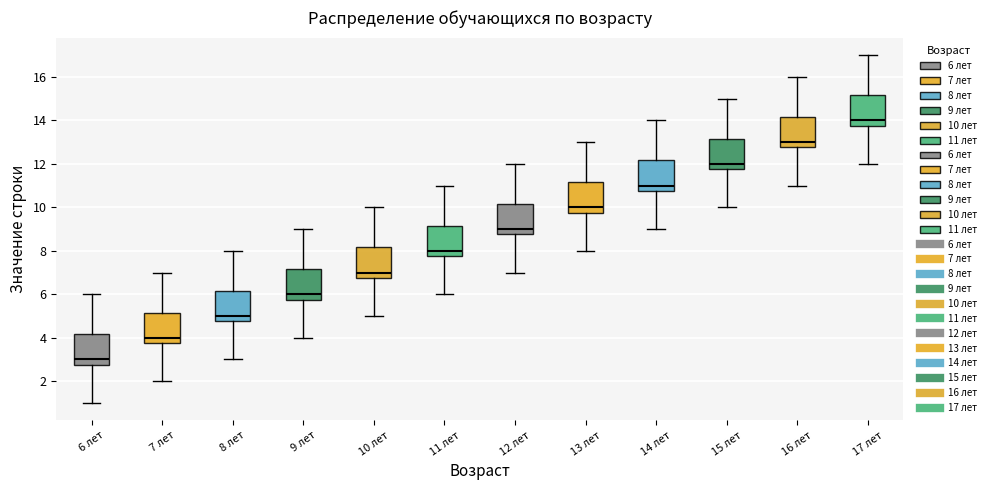

Reading left to right, read every box against the y-axis: the position of its median line, the range the box covers, and the ends of its whiskers. The values are not printed on the chart, so give them approximately, as read against the axis.

6 лет: median 3.0, box 2.8 to 4.2, whiskers 1.0 to 6.0
7 лет: median 4.0, box 3.8 to 5.2, whiskers 2.0 to 7.0
8 лет: median 5.0, box 4.8 to 6.2, whiskers 3.0 to 8.0
9 лет: median 6.0, box 5.8 to 7.2, whiskers 4.0 to 9.0
10 лет: median 7.0, box 6.8 to 8.2, whiskers 5.0 to 10.0
11 лет: median 8.0, box 7.8 to 9.2, whiskers 6.0 to 11.0
12 лет: median 9.0, box 8.8 to 10.2, whiskers 7.0 to 12.0
13 лет: median 10.0, box 9.8 to 11.2, whiskers 8.0 to 13.0
14 лет: median 11.0, box 10.8 to 12.2, whiskers 9.0 to 14.0
15 лет: median 12.0, box 11.8 to 13.2, whiskers 10.0 to 15.0
16 лет: median 13.0, box 12.8 to 14.2, whiskers 11.0 to 16.0
17 лет: median 14.0, box 13.8 to 15.2, whiskers 12.0 to 17.0